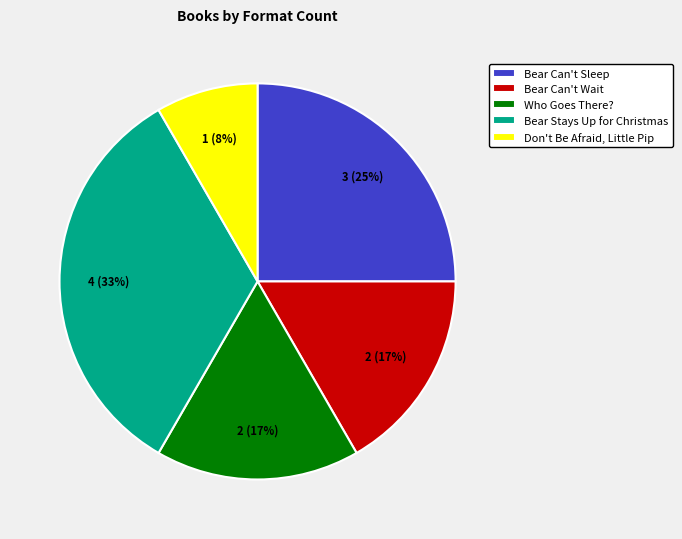

To the nearest percent, what percentage of the pie is Bear Stays Up for Christmas?

33%